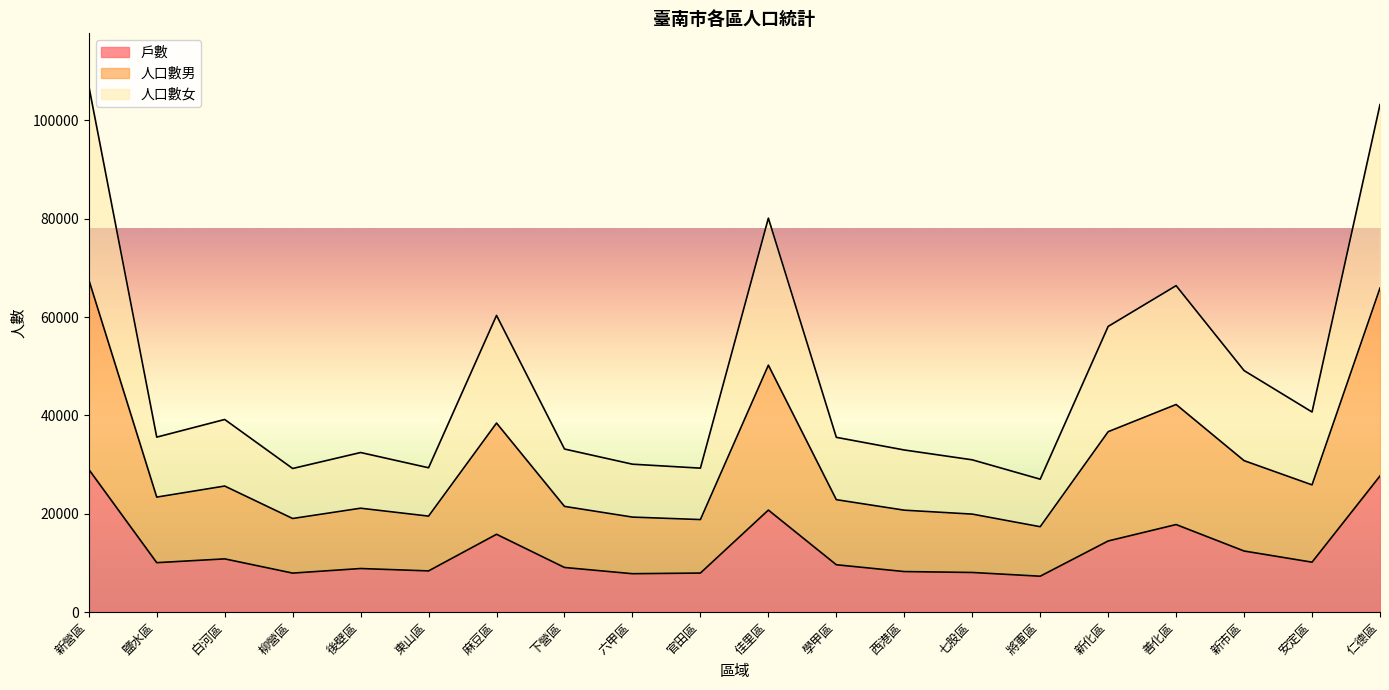

What is the total value across all series at 學甲區?

35534